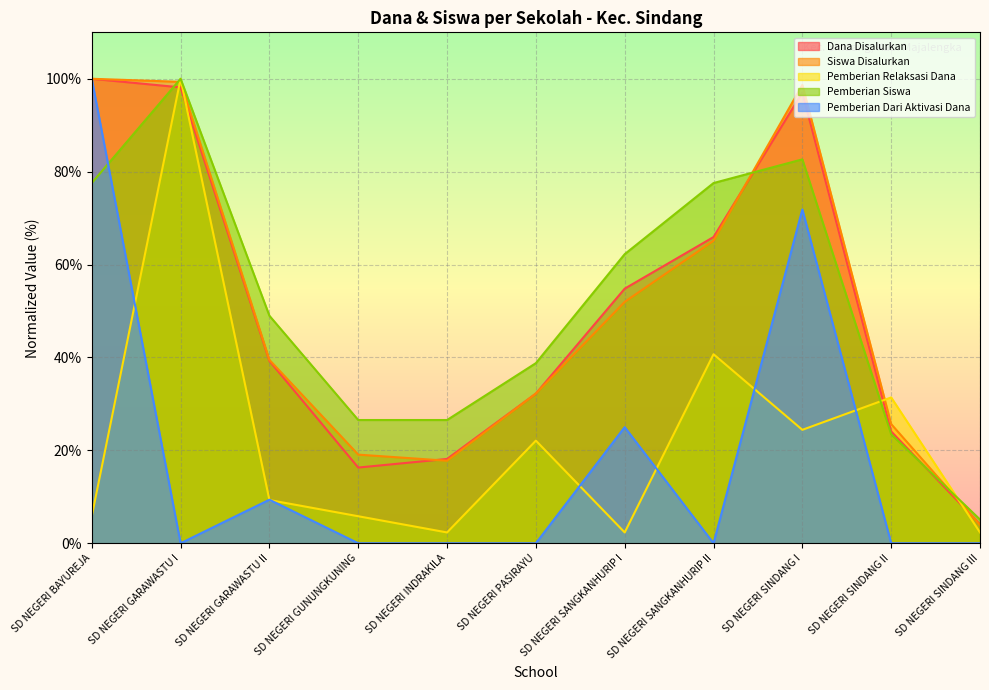

Reading right to left, list all the values displayed in this chart.

Dana Disalurkan: SD NEGERI SINDANG III=4.1	SD NEGERI SINDANG II=24.1	SD NEGERI SINDANG I=97.0	SD NEGERI SANGKANHURIP II=65.9	SD NEGERI SANGKANHURIP I=54.8	SD NEGERI PASIRAYU=32.2	SD NEGERI INDRAKILA=18.1	SD NEGERI GUNUNGKUNING=16.3	SD NEGERI GARAWASTU II=39.3	SD NEGERI GARAWASTU I=98.1	SD NEGERI BAYUREJA=100.0
Siswa Disalurkan: SD NEGERI SINDANG III=3.9	SD NEGERI SINDANG II=25.7	SD NEGERI SINDANG I=98.7	SD NEGERI SANGKANHURIP II=65.1	SD NEGERI SANGKANHURIP I=52.0	SD NEGERI PASIRAYU=32.2	SD NEGERI INDRAKILA=17.8	SD NEGERI GUNUNGKUNING=19.1	SD NEGERI GARAWASTU II=39.5	SD NEGERI GARAWASTU I=99.3	SD NEGERI BAYUREJA=100.0
Pemberian Relaksasi Dana: SD NEGERI SINDANG III=2.3	SD NEGERI SINDANG II=31.4	SD NEGERI SINDANG I=24.4	SD NEGERI SANGKANHURIP II=40.7	SD NEGERI SANGKANHURIP I=2.3	SD NEGERI PASIRAYU=22.1	SD NEGERI INDRAKILA=2.3	SD NEGERI GUNUNGKUNING=5.8	SD NEGERI GARAWASTU II=9.3	SD NEGERI GARAWASTU I=100.0	SD NEGERI BAYUREJA=5.8
Pemberian Siswa: SD NEGERI SINDANG III=5.1	SD NEGERI SINDANG II=23.5	SD NEGERI SINDANG I=82.7	SD NEGERI SANGKANHURIP II=77.6	SD NEGERI SANGKANHURIP I=62.2	SD NEGERI PASIRAYU=38.8	SD NEGERI INDRAKILA=26.5	SD NEGERI GUNUNGKUNING=26.5	SD NEGERI GARAWASTU II=49.0	SD NEGERI GARAWASTU I=100.0	SD NEGERI BAYUREJA=77.6
Pemberian Dari Aktivasi Dana: SD NEGERI SINDANG III=0.0	SD NEGERI SINDANG II=0.0	SD NEGERI SINDANG I=71.9	SD NEGERI SANGKANHURIP II=0.0	SD NEGERI SANGKANHURIP I=25.0	SD NEGERI PASIRAYU=0.0	SD NEGERI INDRAKILA=0.0	SD NEGERI GUNUNGKUNING=0.0	SD NEGERI GARAWASTU II=9.4	SD NEGERI GARAWASTU I=0.0	SD NEGERI BAYUREJA=100.0